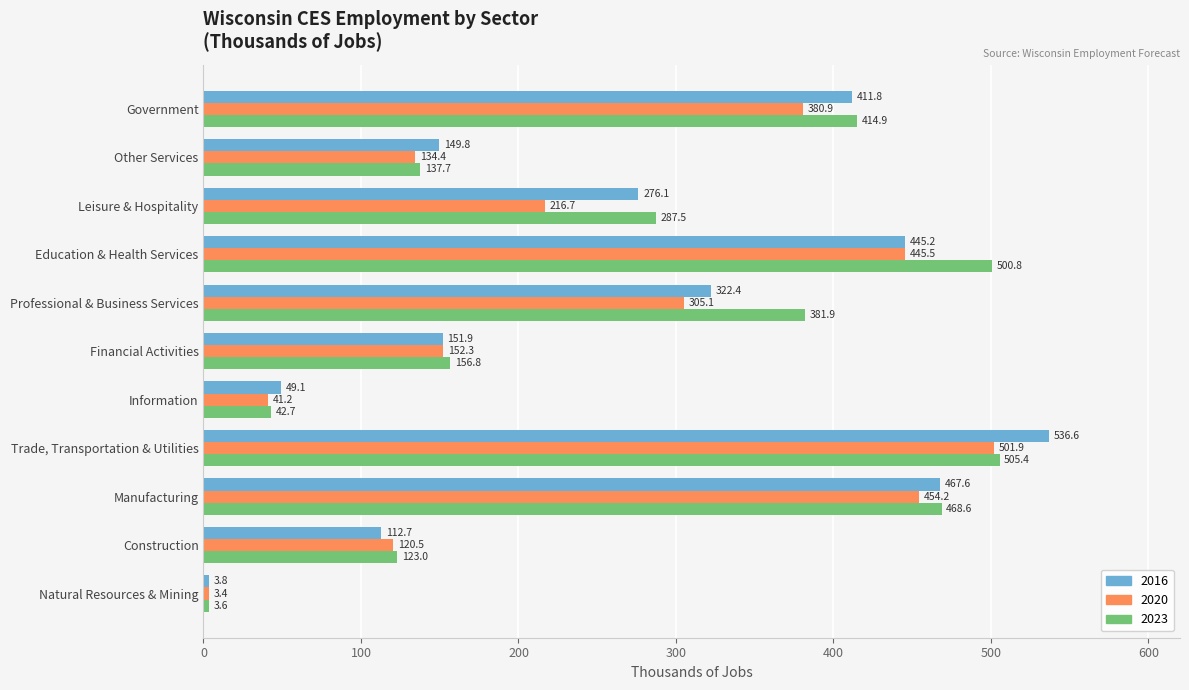

Between Trade, Transportation & Utilities and Education & Health Services, which series saw the biggest shift?

2016